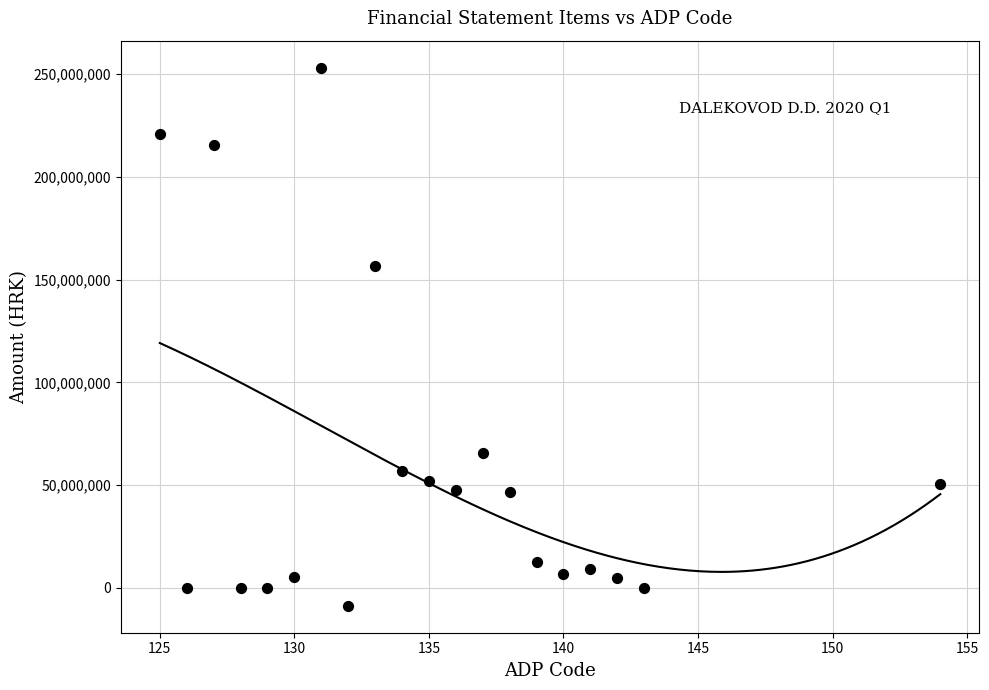

What is the range of Y values (max minus min)?

261797282